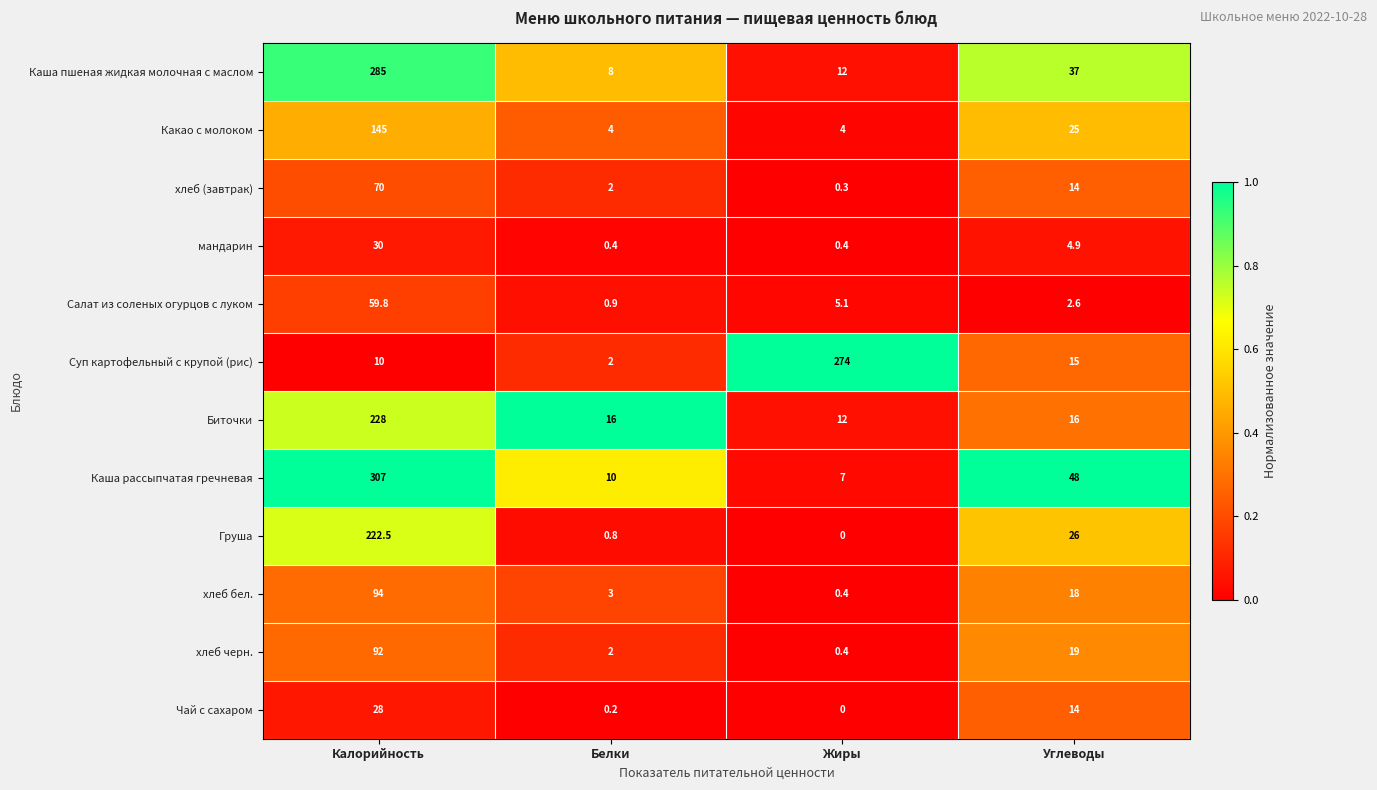

What is the difference between the Суп картофельный с крупой (рис) values at Углеводы and Белки?

13.0